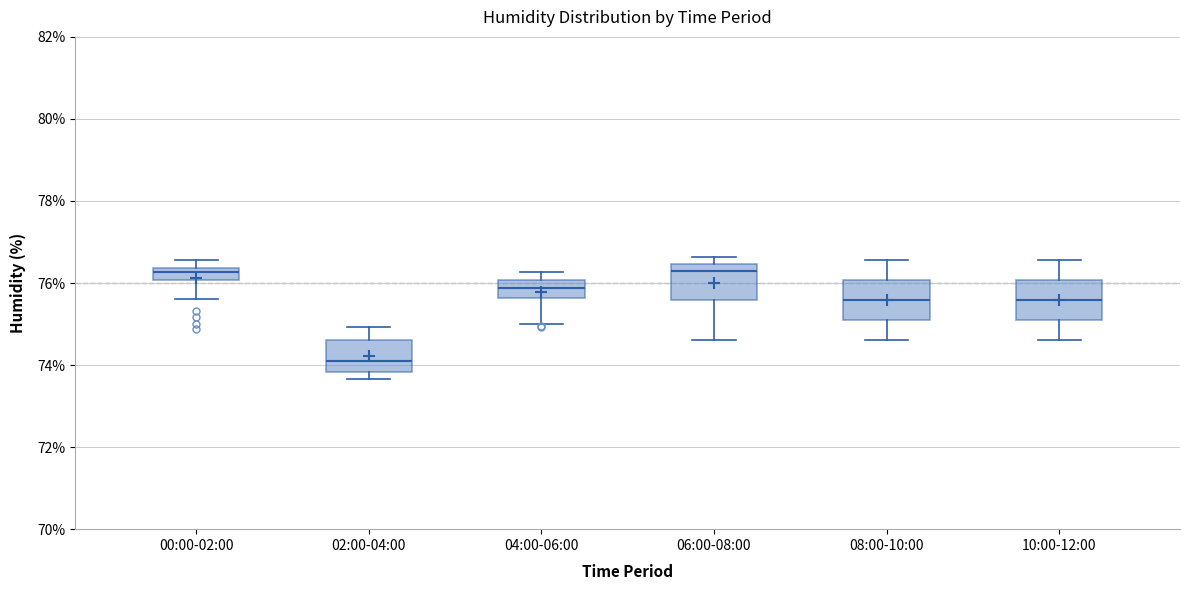

Which box has the lowest median line?

02:00-04:00